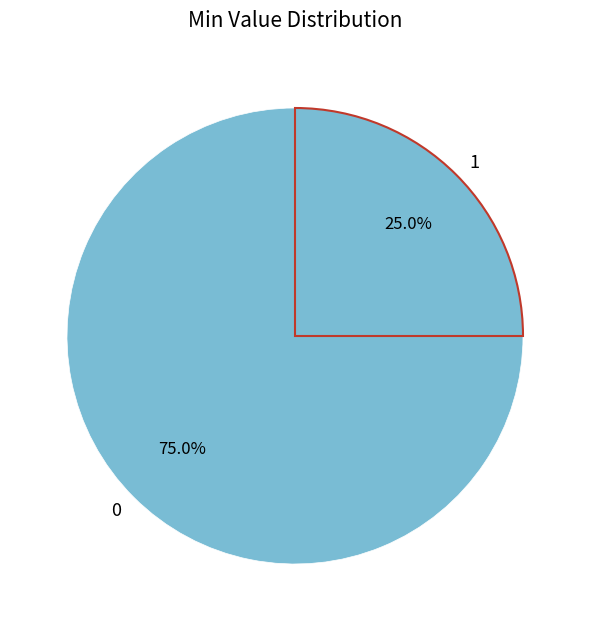

Do 1 and 0 together represent more than half of the pie?

Yes